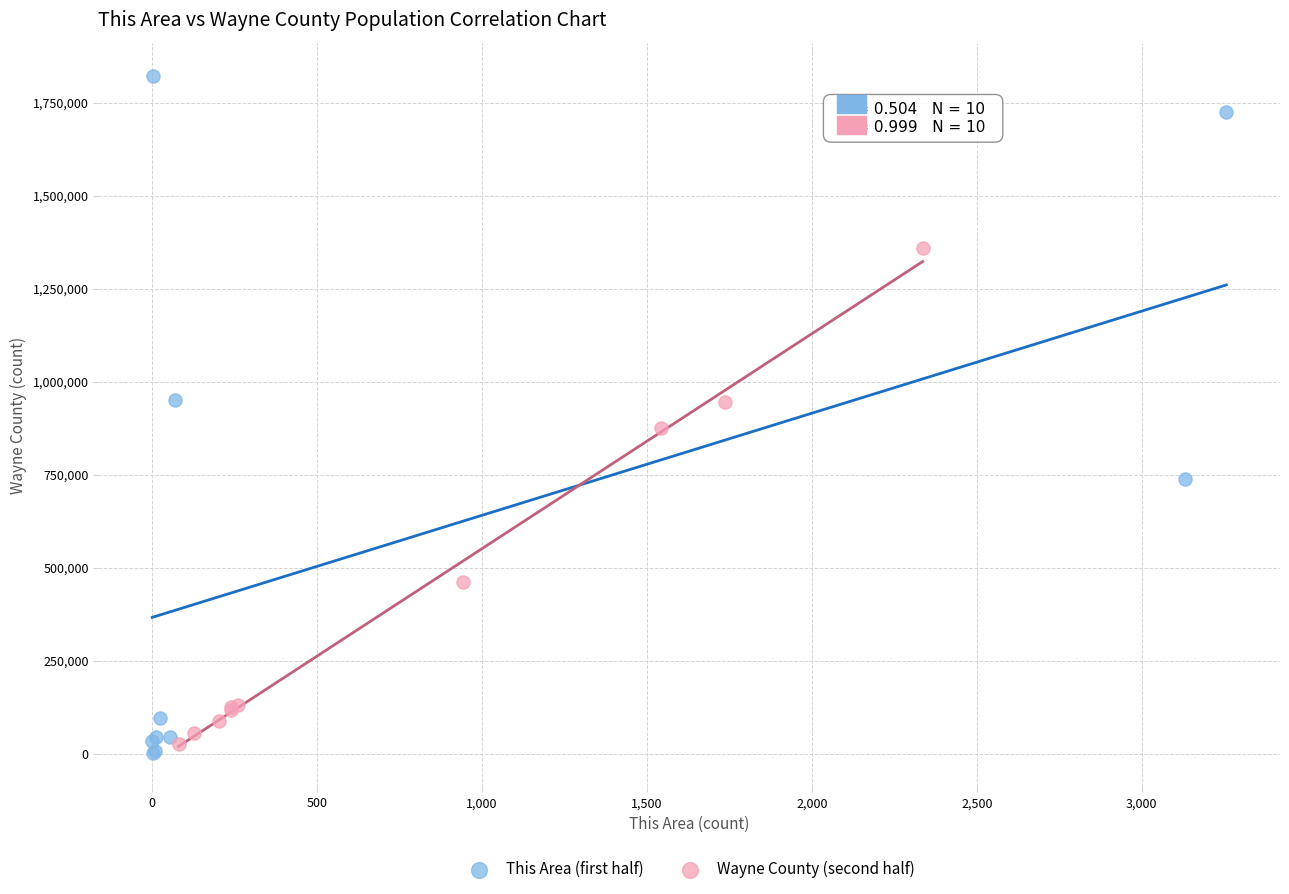

Which series reaches the maximum Y coordinate?

This Area (first half)